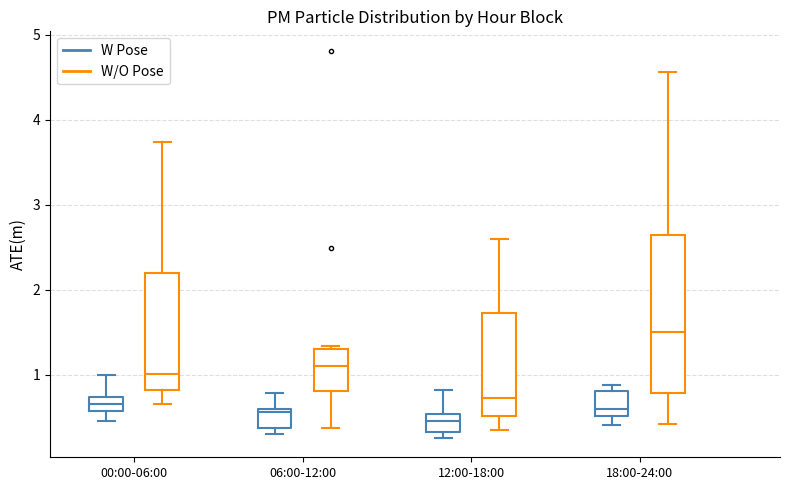

Reading left to right, transcribe this box plot: for each box, give where its median line is, the range the box spans, and where its two whiskers end, as read against the y-axis. The values are not printed on the chart, so give them approximately, as read against the axis.

00:00-06:00 (W Pose): median 0.7 (inside the box), box 0.6 to 0.7, whiskers 0.5 to 1.0
00:00-06:00 (W/O Pose): median 1.0, box 0.8 to 2.2, whiskers 0.7 to 3.7
06:00-12:00 (W Pose): median 0.6, box 0.4 to 0.6, whiskers 0.3 to 0.8
06:00-12:00 (W/O Pose): median 1.1, box 0.8 to 1.3, whiskers 0.4 to 1.3 (just above the box's upper edge)
12:00-18:00 (W Pose): median 0.5 (inside the box), box 0.3 to 0.5, whiskers 0.3 (just below the box's lower edge) to 0.8
12:00-18:00 (W/O Pose): median 0.7, box 0.5 to 1.7, whiskers 0.4 to 2.6
18:00-24:00 (W Pose): median 0.6, box 0.5 to 0.8, whiskers 0.4 to 0.9
18:00-24:00 (W/O Pose): median 1.5, box 0.8 to 2.7, whiskers 0.4 to 4.6